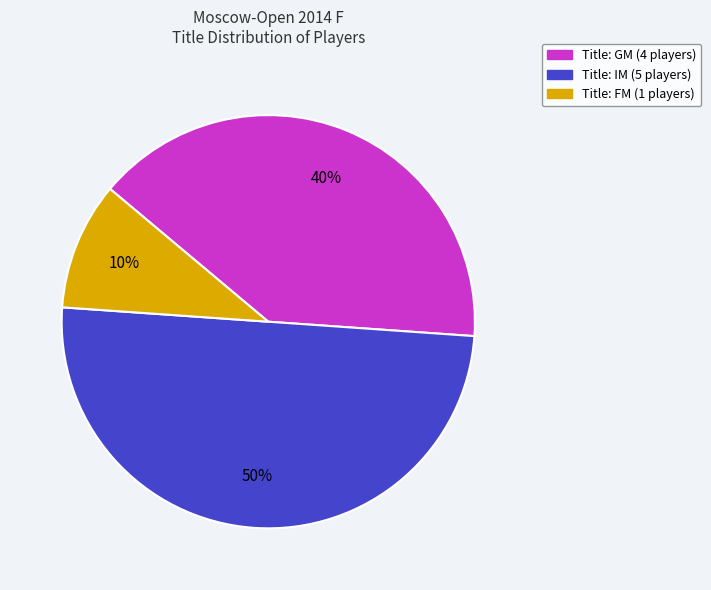

To the nearest percent, what is the difference between the largest and smallest slice percentages?

40%